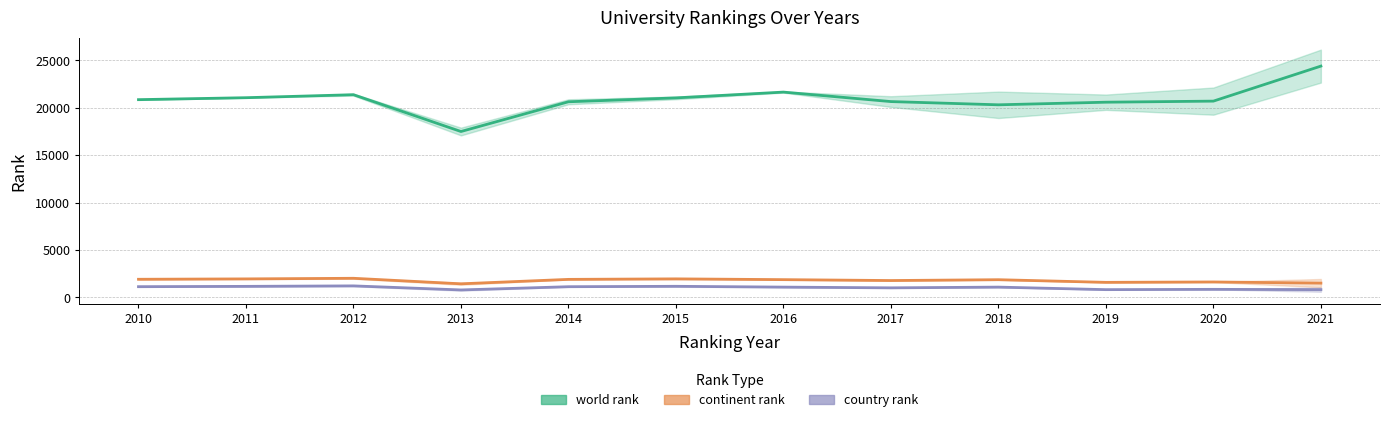

True or false: country rank has more than 0 points higher than both neighbors.

True